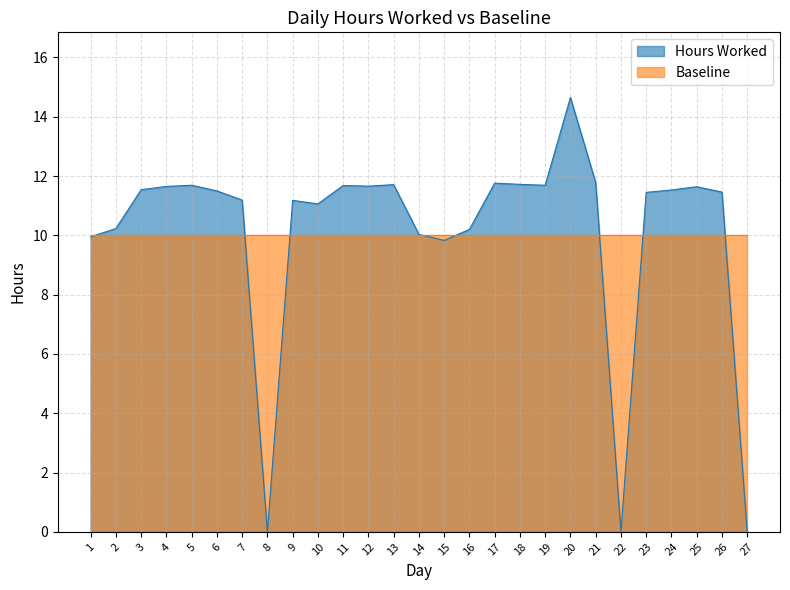

Where is the data nearest to the value 7?

15